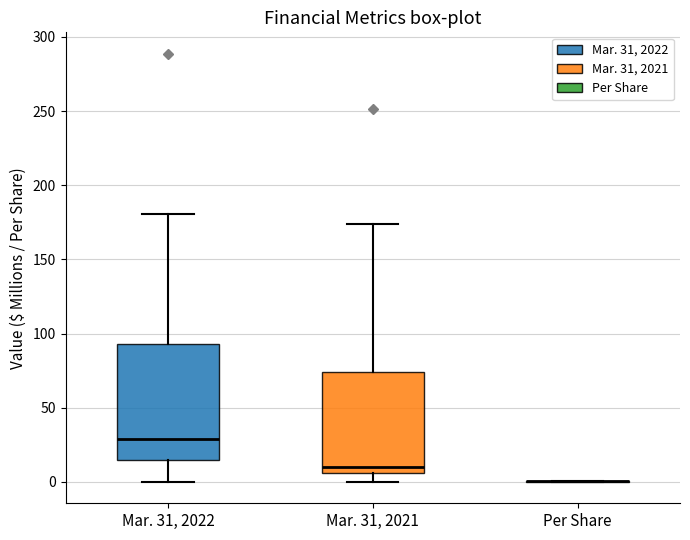

Where does the lower whisker of the box for Mar. 31, 2022 end on the y-axis? The values are not printed on the chart, so give them approximately, as read against the axis.

0